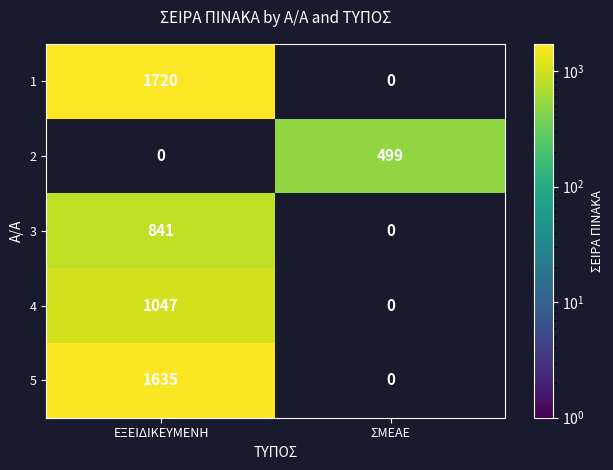

What is the maximum value shown in the chart?

1720.0